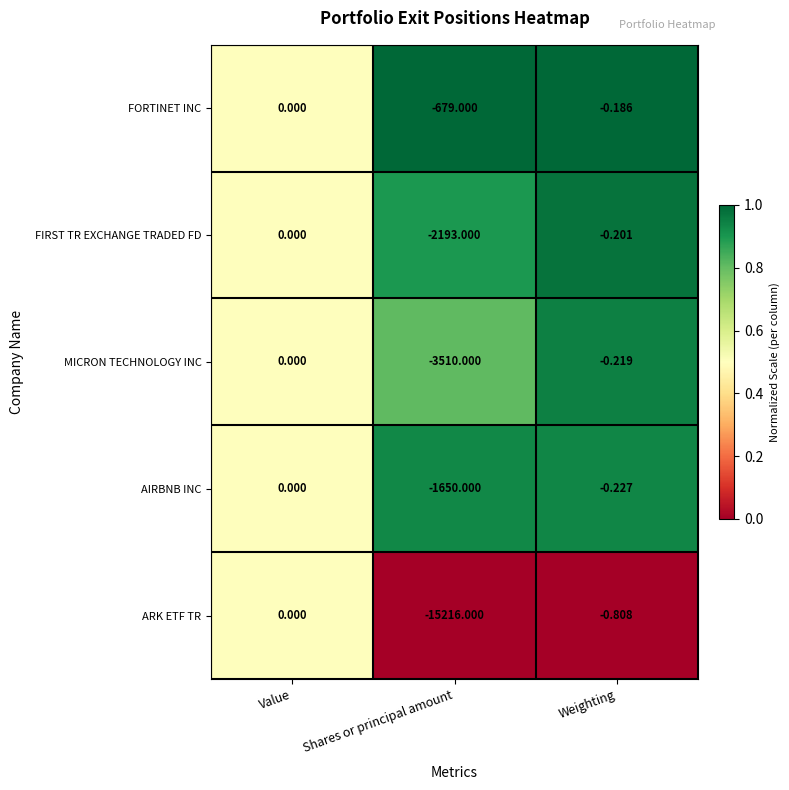

At which label is ARK ETF TR closest to -7608?

Weighting